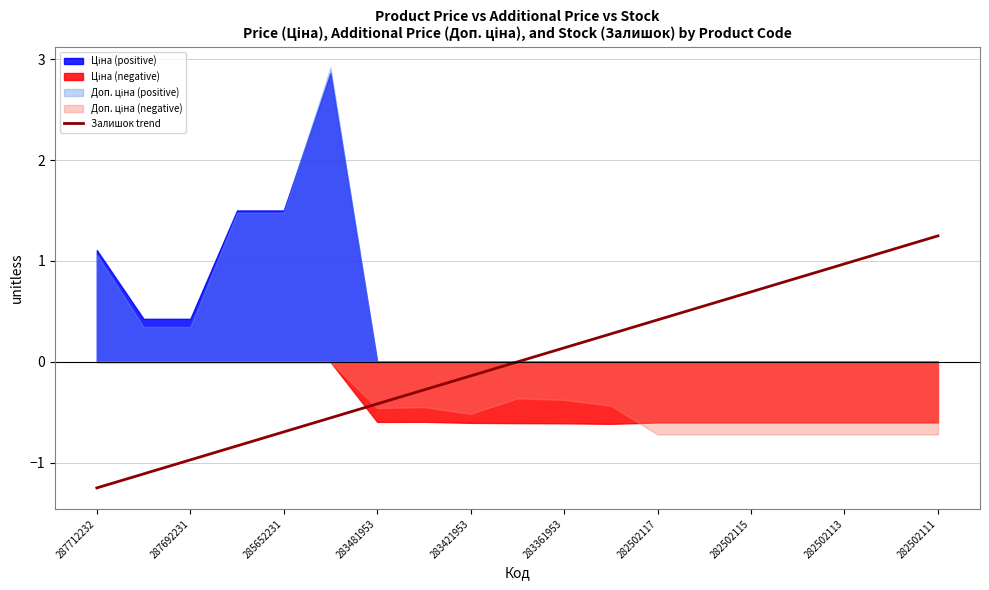

Does the chart display data point markers on the line(s)?

No